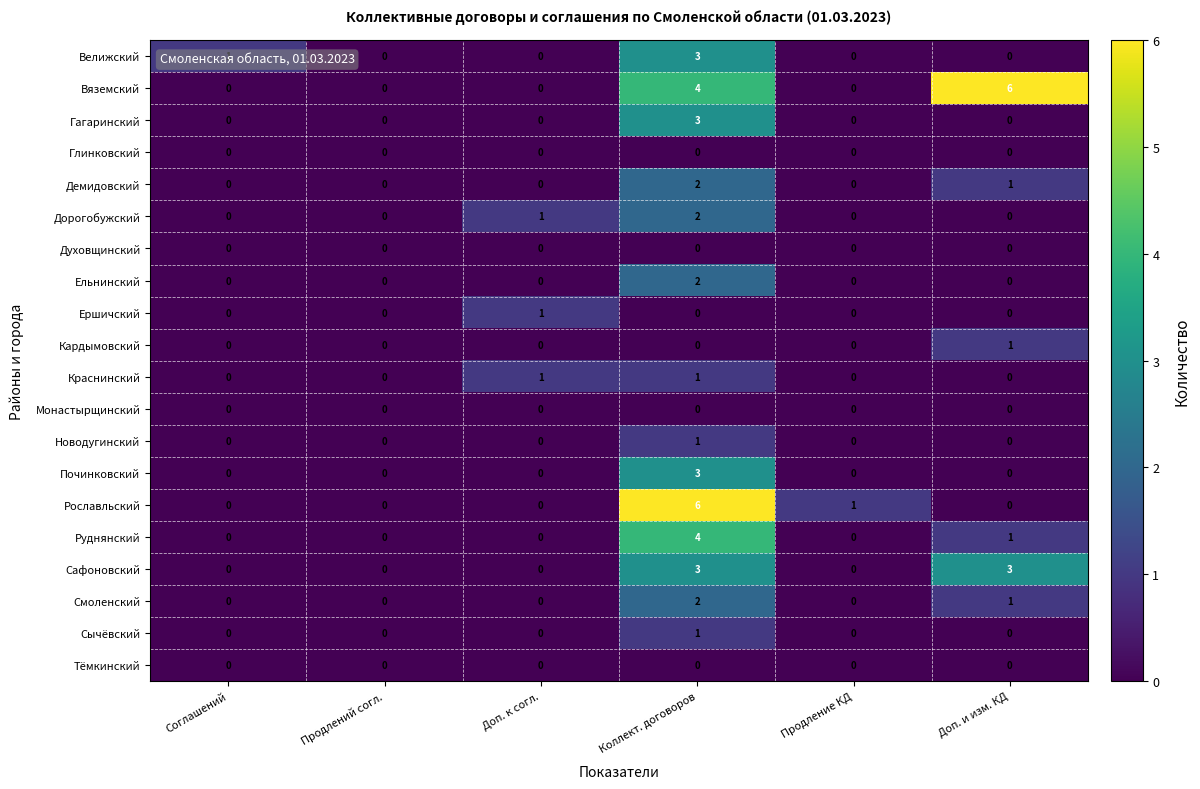

What is the maximum value shown in the chart?

6